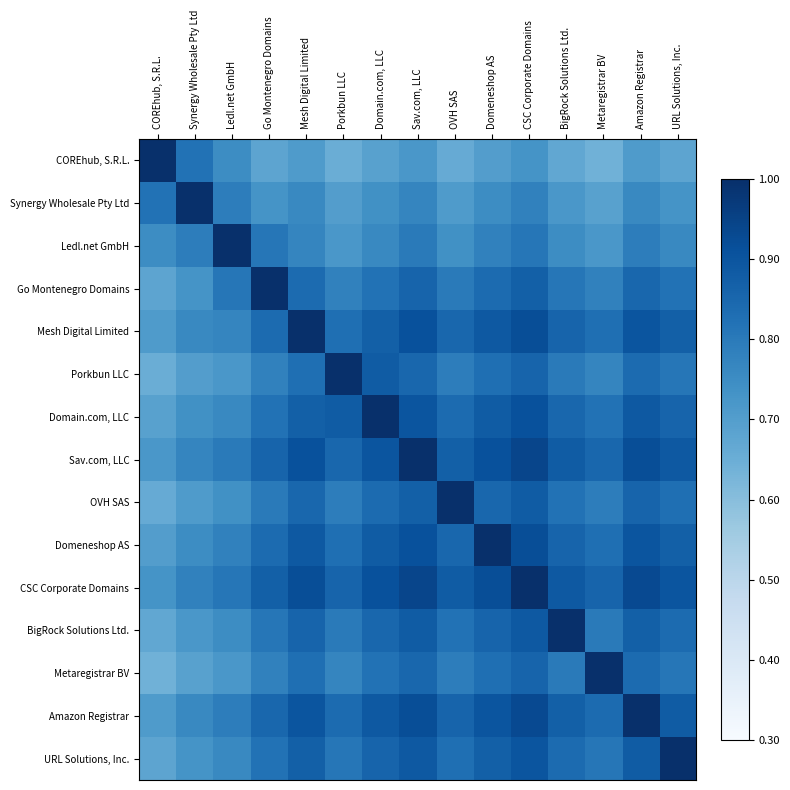

Which series has the largest total across all categories?

CSC Corporate Domains